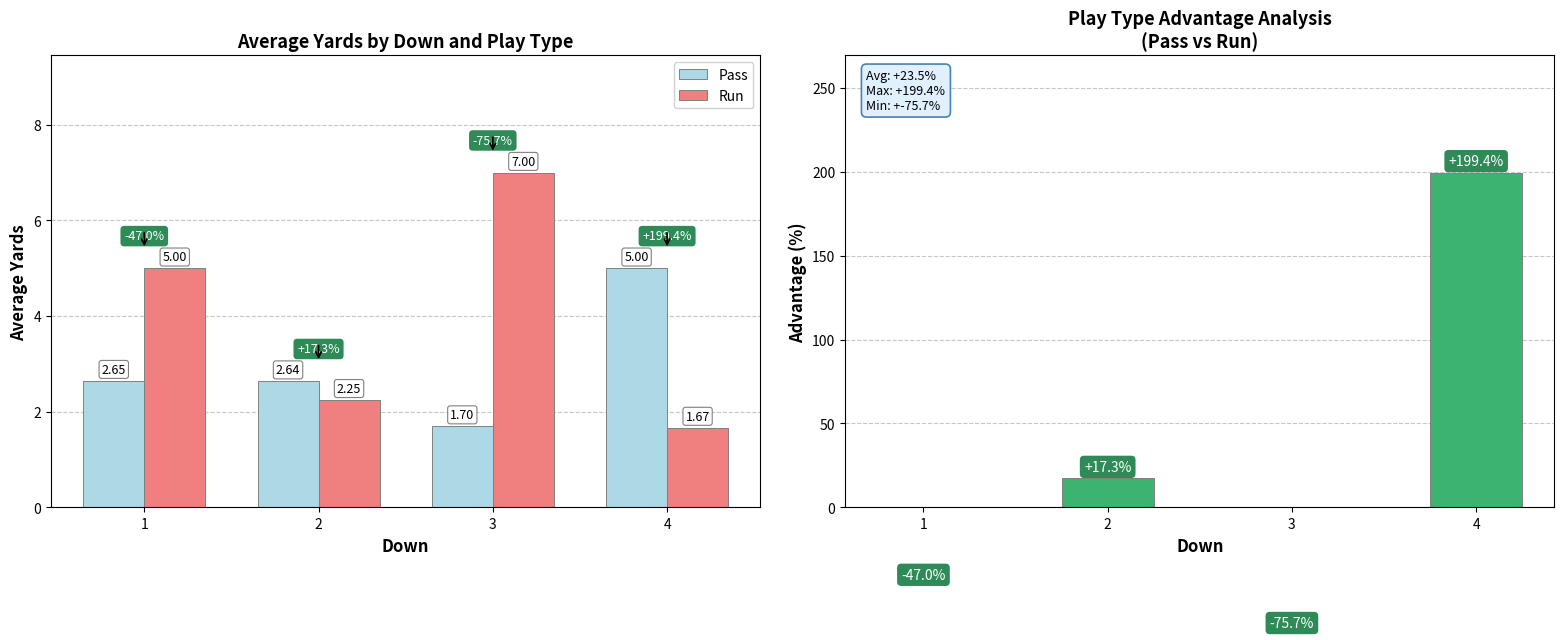

What is the value of the Pass bar at the 3rd from the left?

1.7